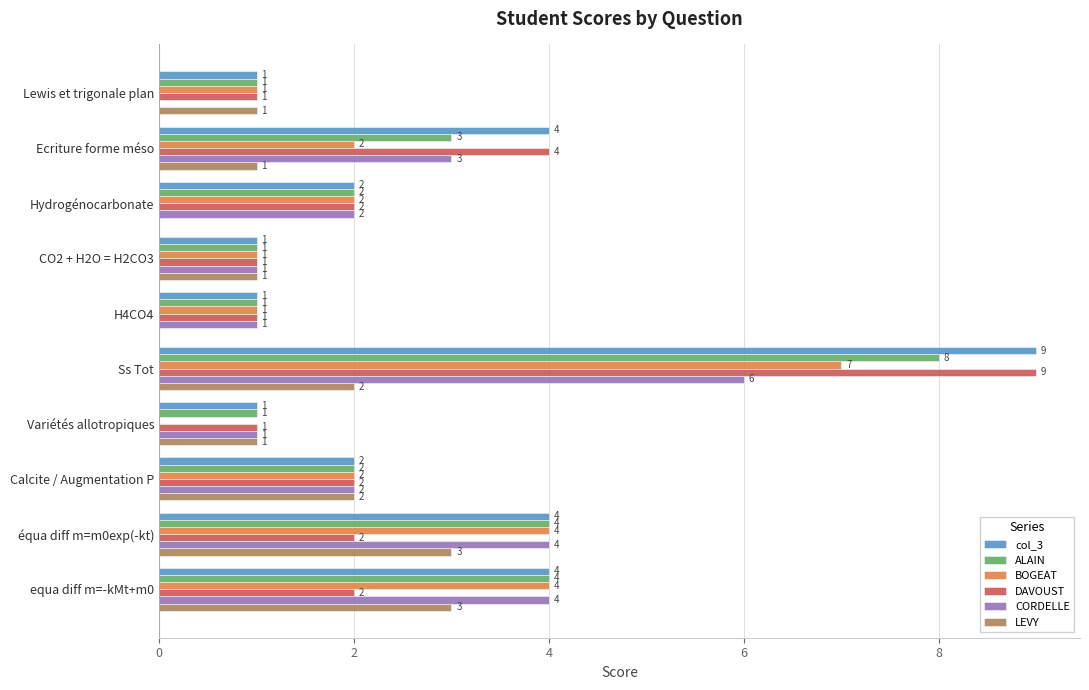

How many categories are shown in the chart?

10